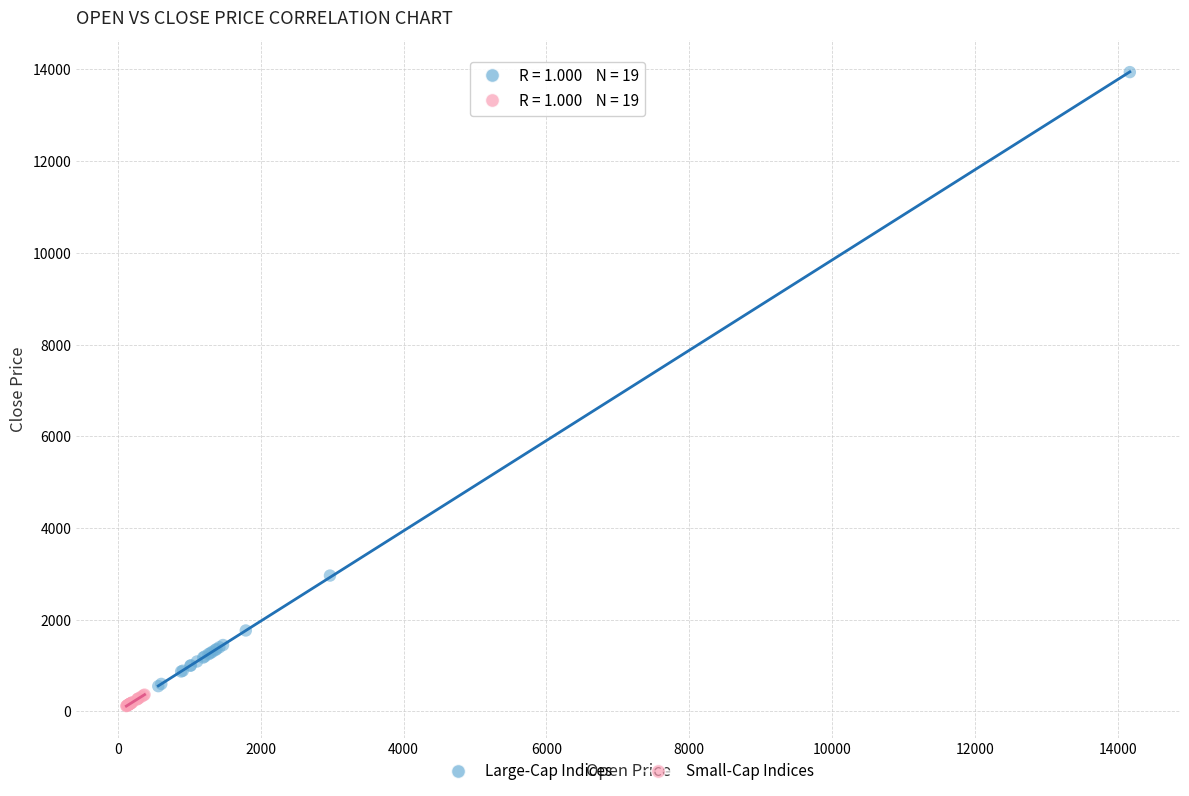

What are all the series names shown in the legend?

Large-Cap Indices, Small-Cap Indices